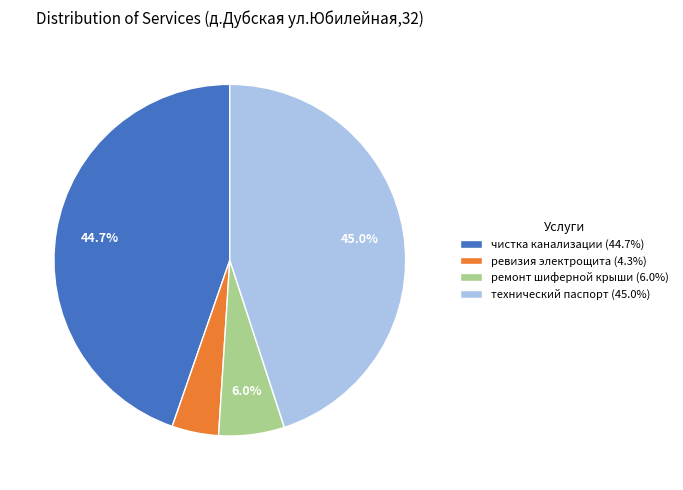

To the nearest percent, what portion does чистка канализации represent?

45%